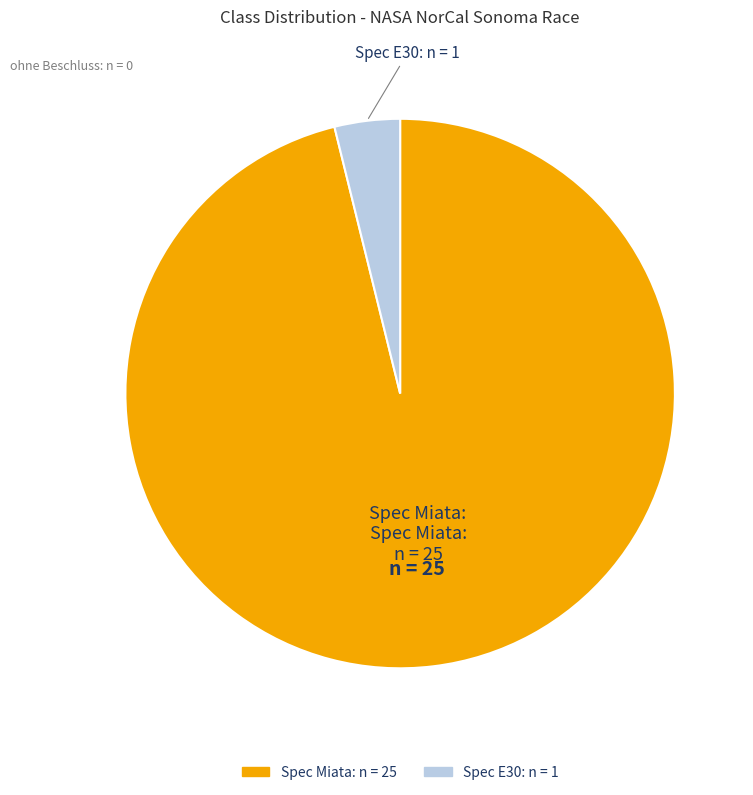

Approximately how many times larger is the value at Spec Miata compared to Spec E30?

25.0